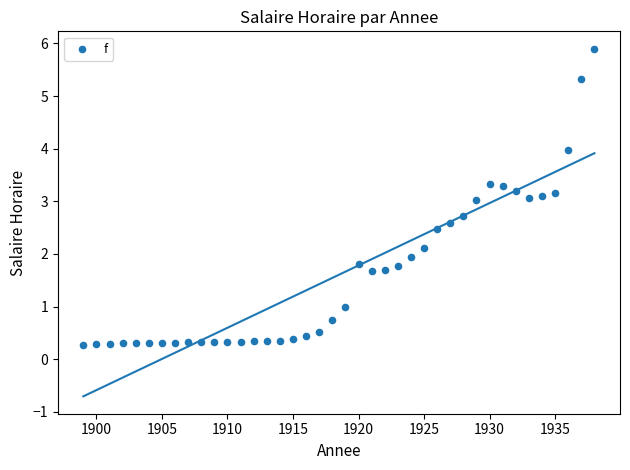

What is the range of Y values (max minus min)?

5.6